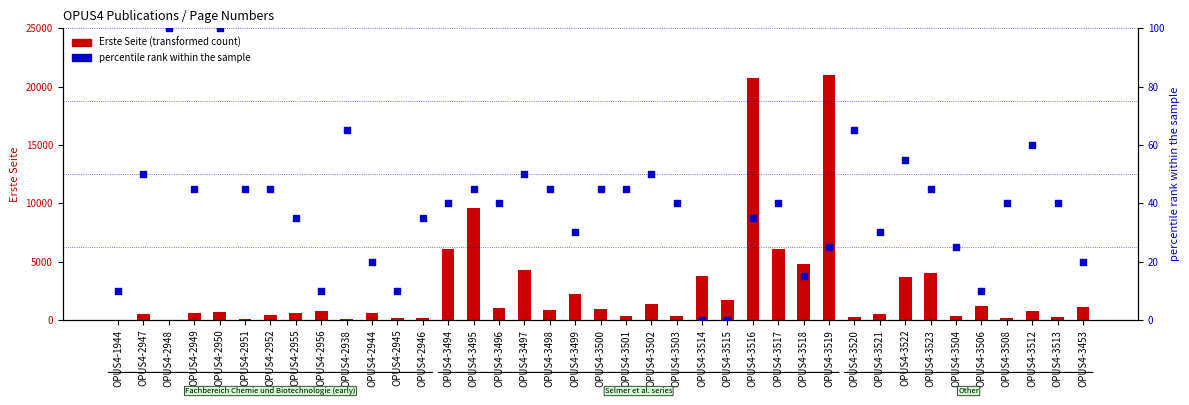

At which category is the sum across all series the highest?

OPUS4-3519